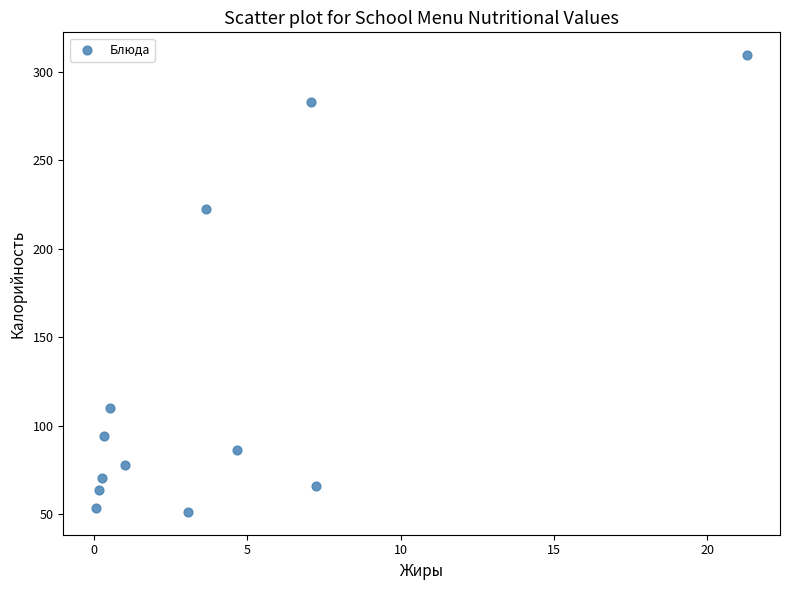

What Y value in the scatter plot is closest to 180?

222.5